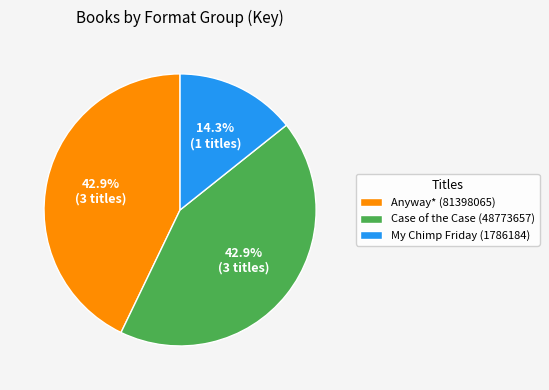

What is the ratio of the value at Anyway* (81398065) to the value at Case of the Case (48773657)?

1.0